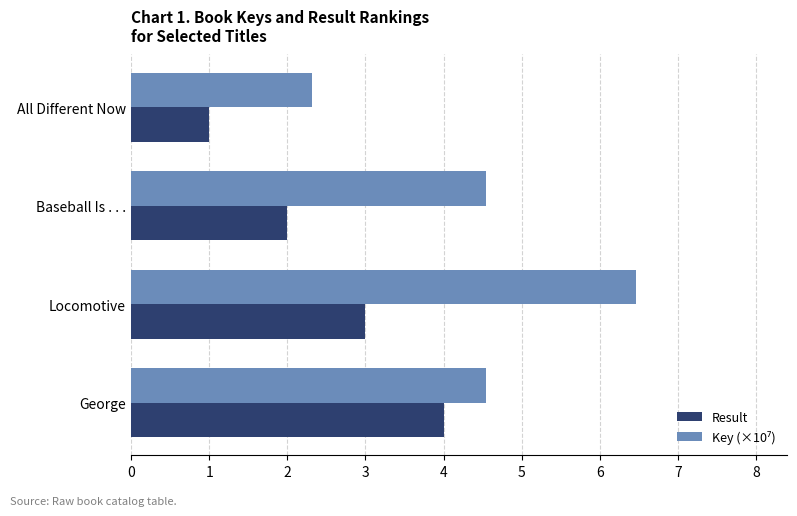

What is the approximate value of Result at Baseball Is . . .?

2.0